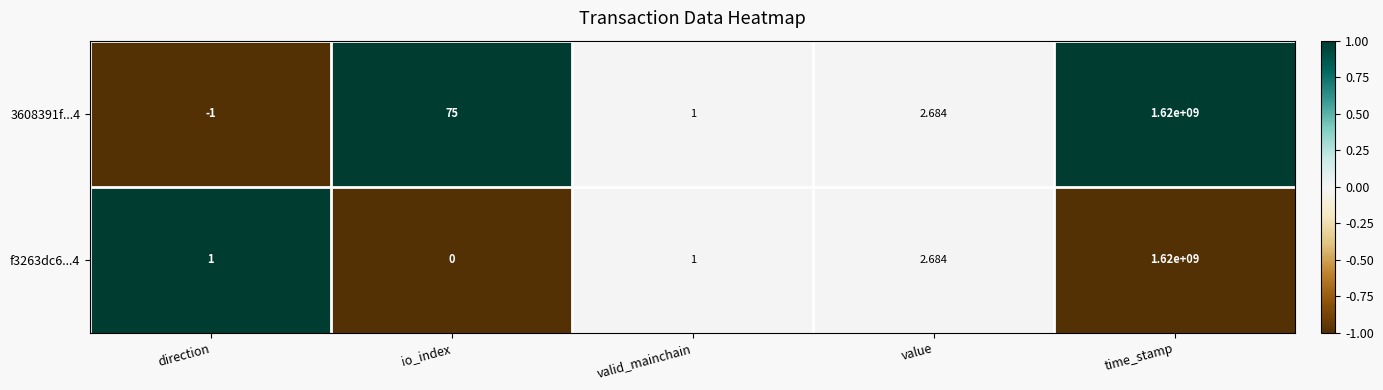

Is the value of f3263dc6...4 at io_index greater than the value of 3608391f...4 at io_index?

No